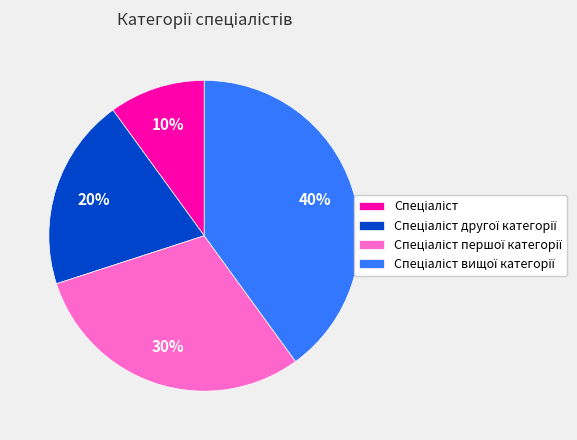

To the nearest percent, what is the difference between the largest and smallest slice percentages?

30%